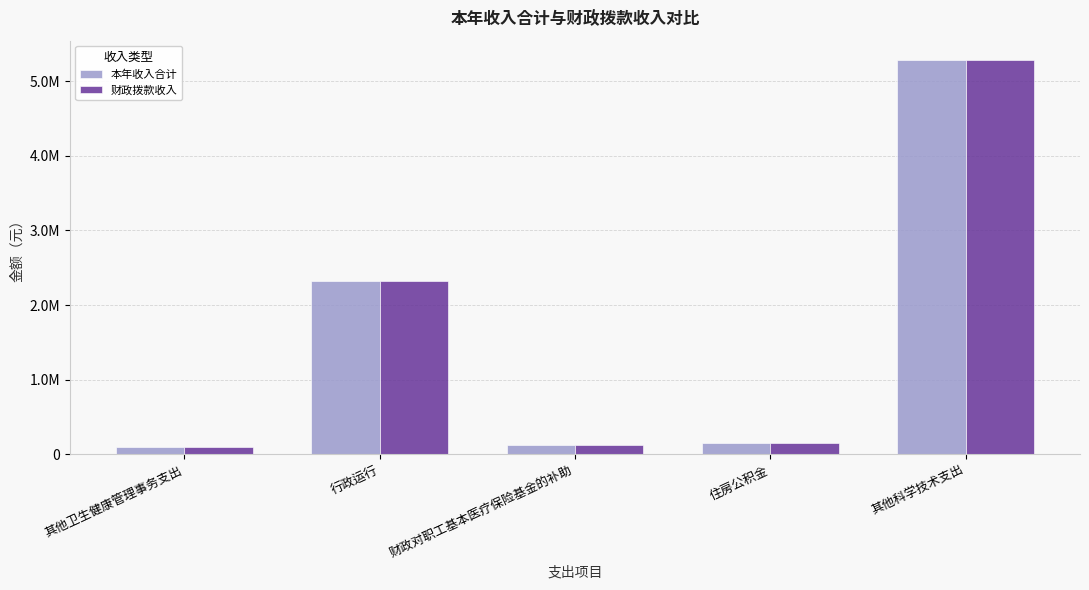

Which series has the largest total across all categories?

本年收入合计